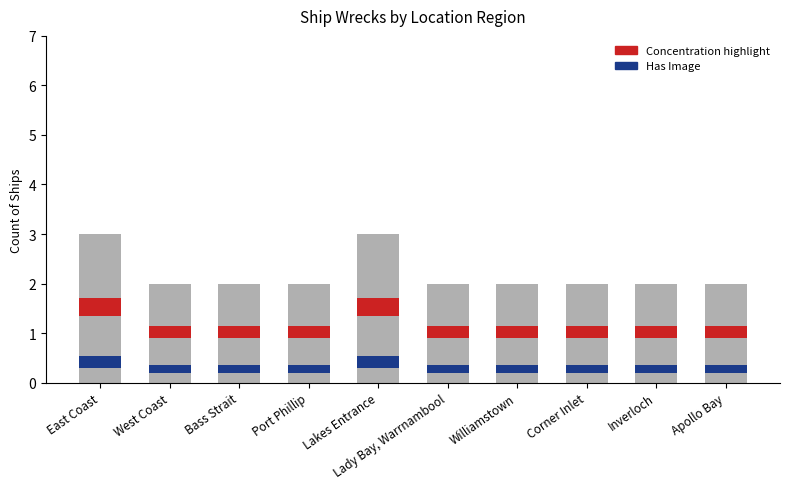

At which label is the value closest to 2?

West Coast